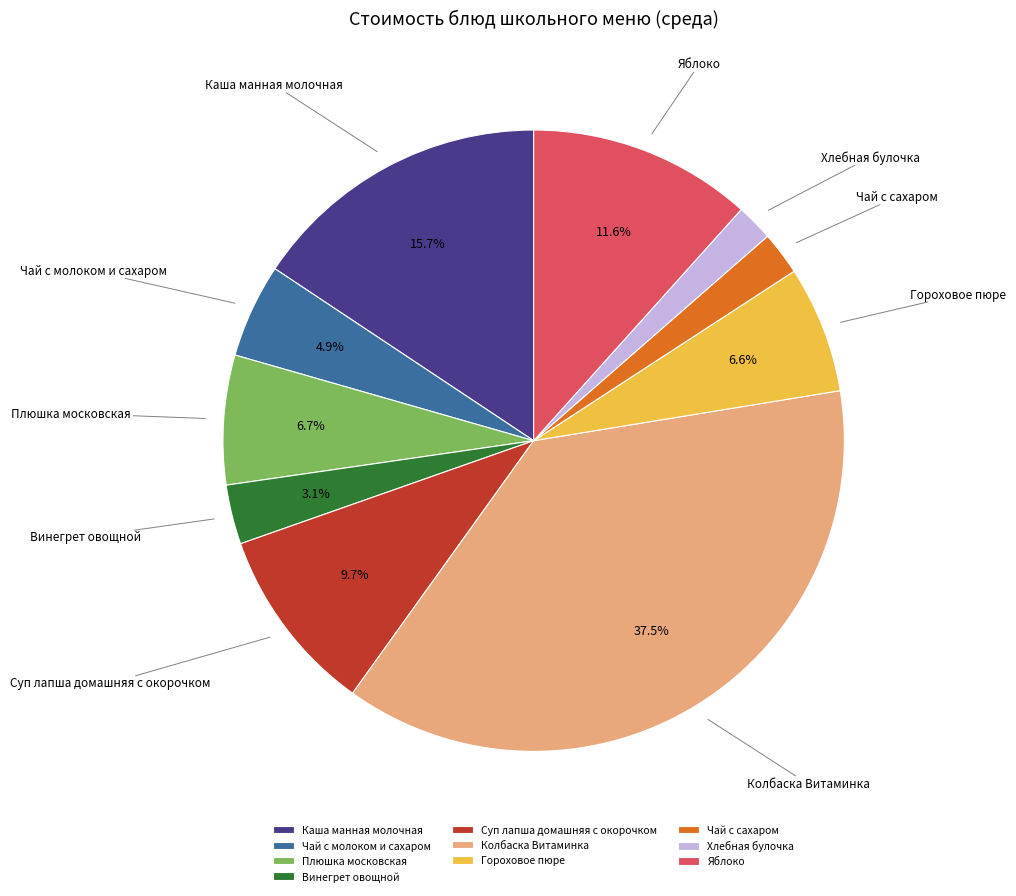

To the nearest percent, what is the difference between the largest and smallest slice percentages?

36%